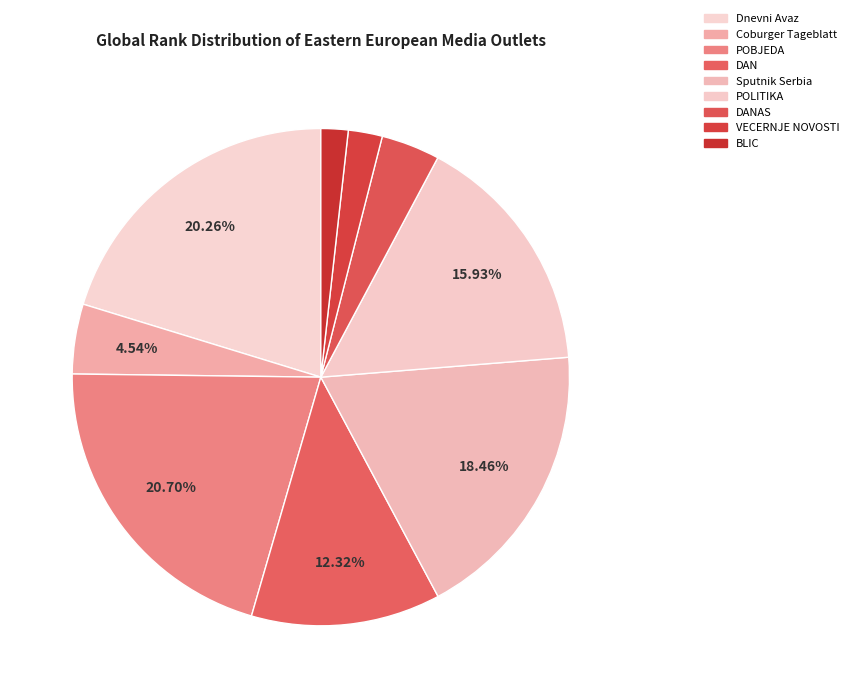

Rank the categories by value from highest to lowest.

POBJEDA, Dnevni Avaz, Sputnik Serbia, POLITIKA, DAN, Coburger Tageblatt, DANAS, VECERNJE NOVOSTI, BLIC